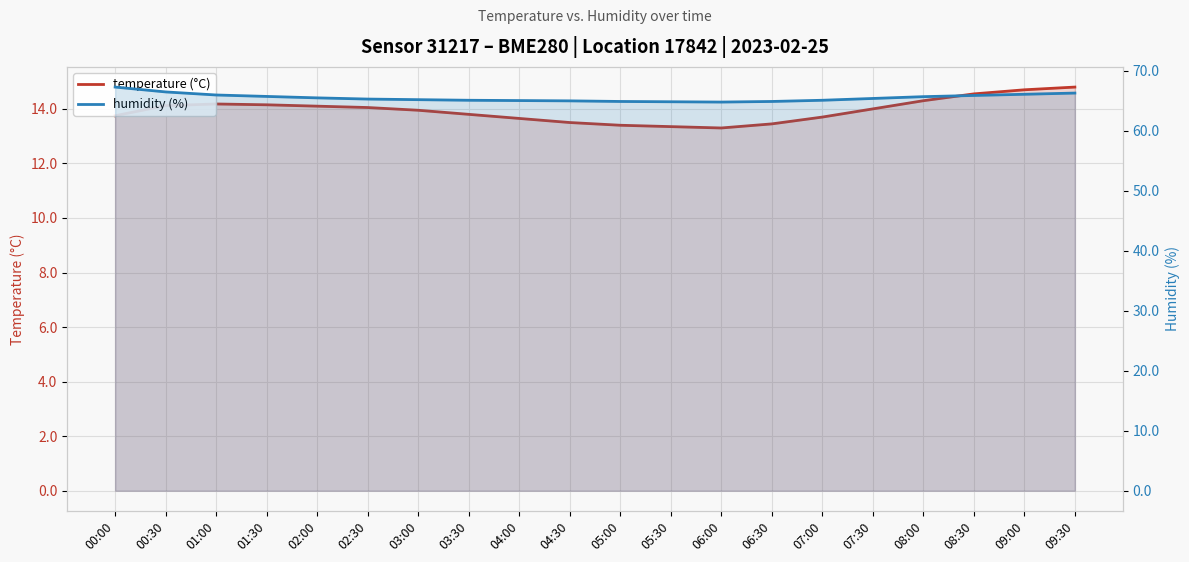

What position from the left is 08:00?

17